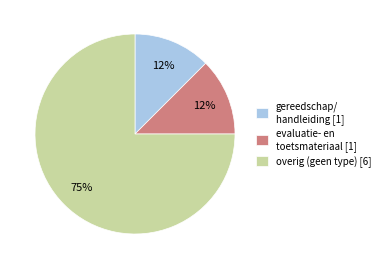

To the nearest percent, what is the average slice percentage?

33%